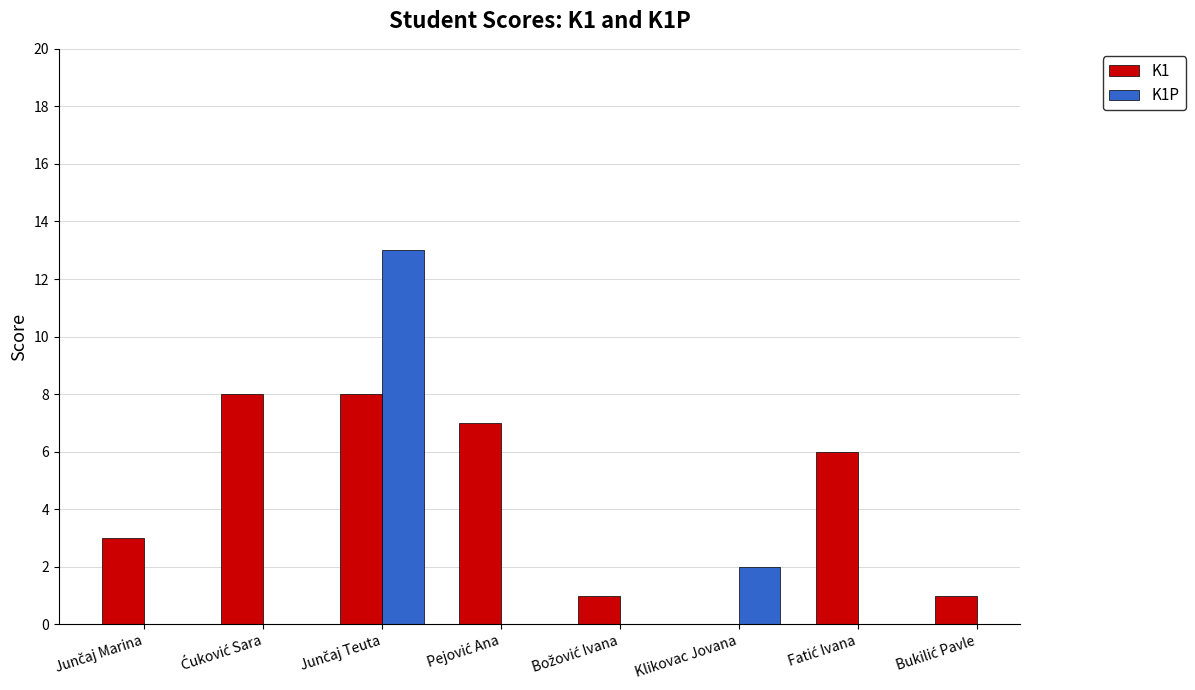

How many groups of bars are there?

8